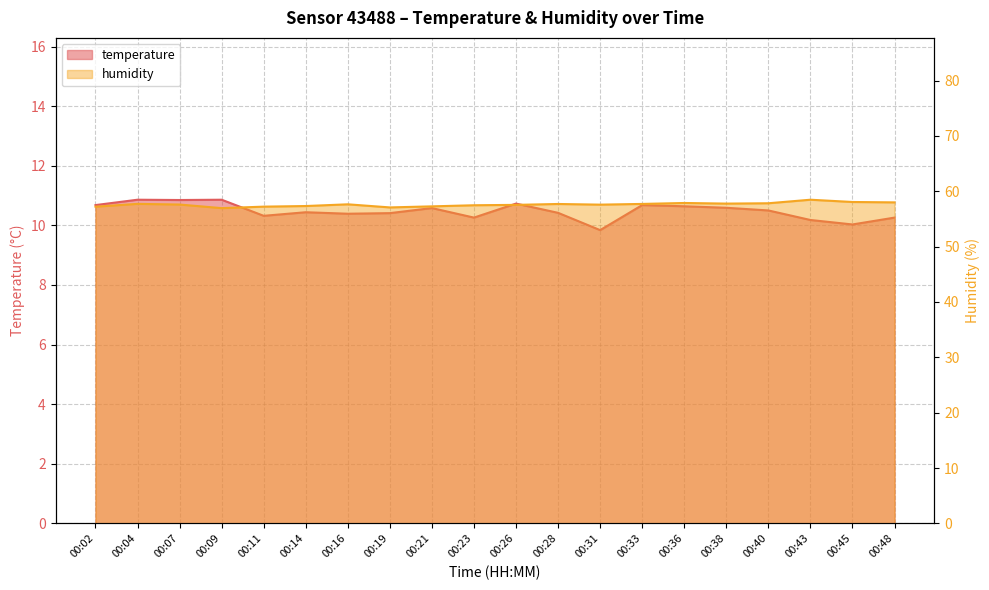

Where is temperature nearest to the value 10?

00:45